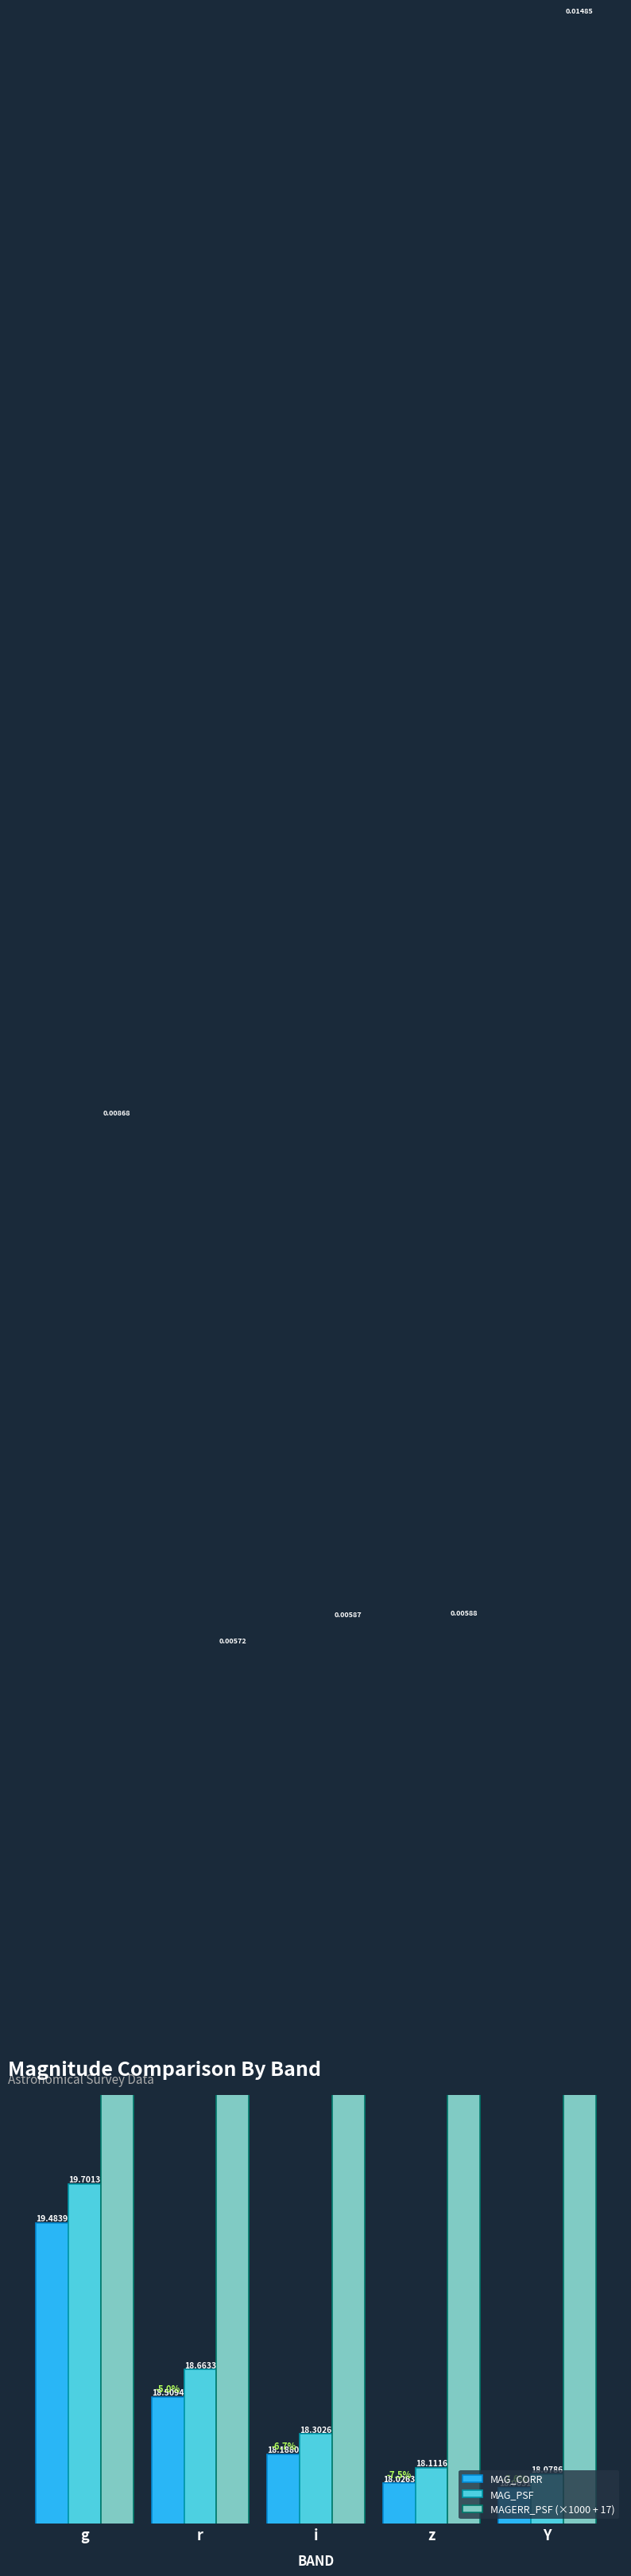

What is the smallest value displayed?

18.0